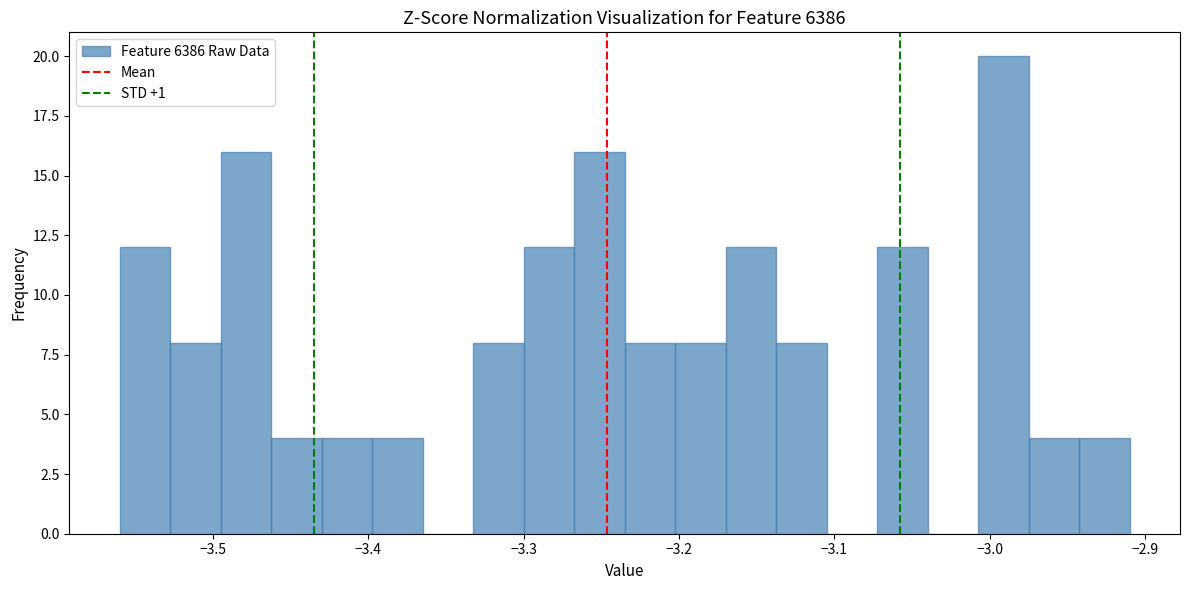

Around what value on the x-axis is the tallest bar? Give the approximate position of its centre, as read against the axis.

-2.99